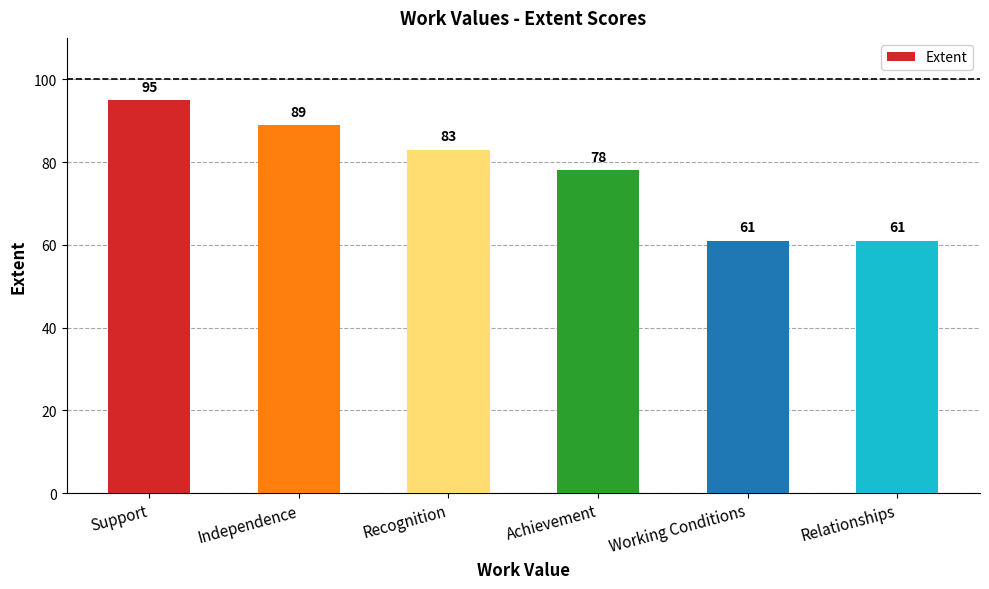

Where is the data nearest to the value 78?

Achievement